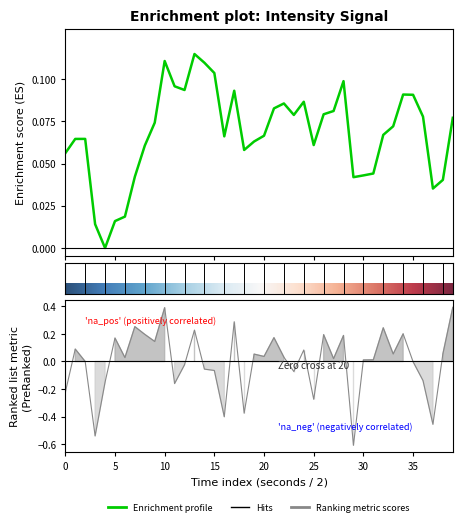

How many values exceed 0?

25